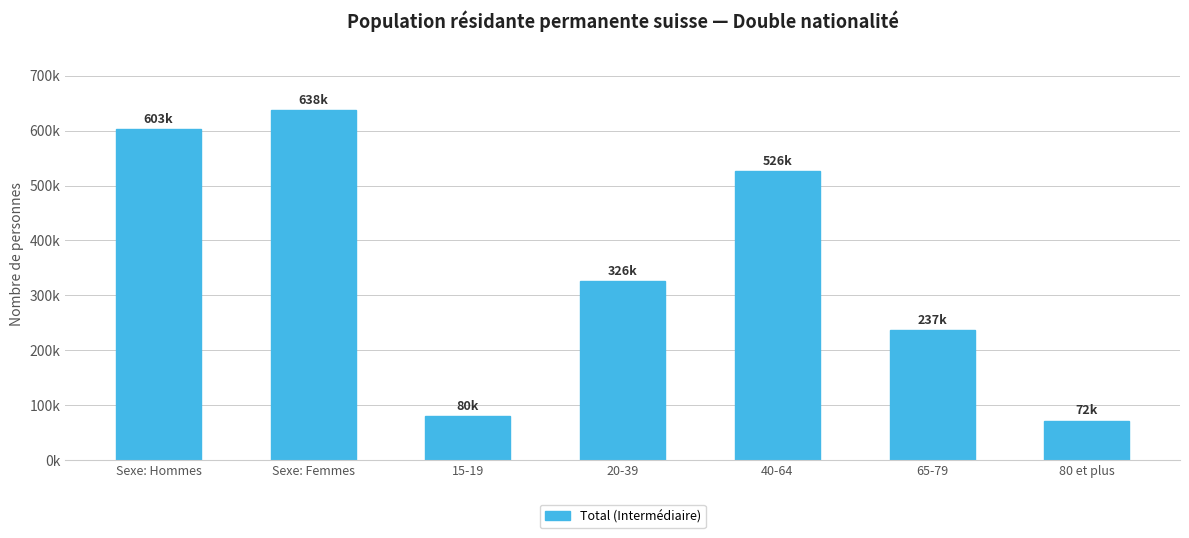

The value at 20-39 is 325572.5. True or false?

True